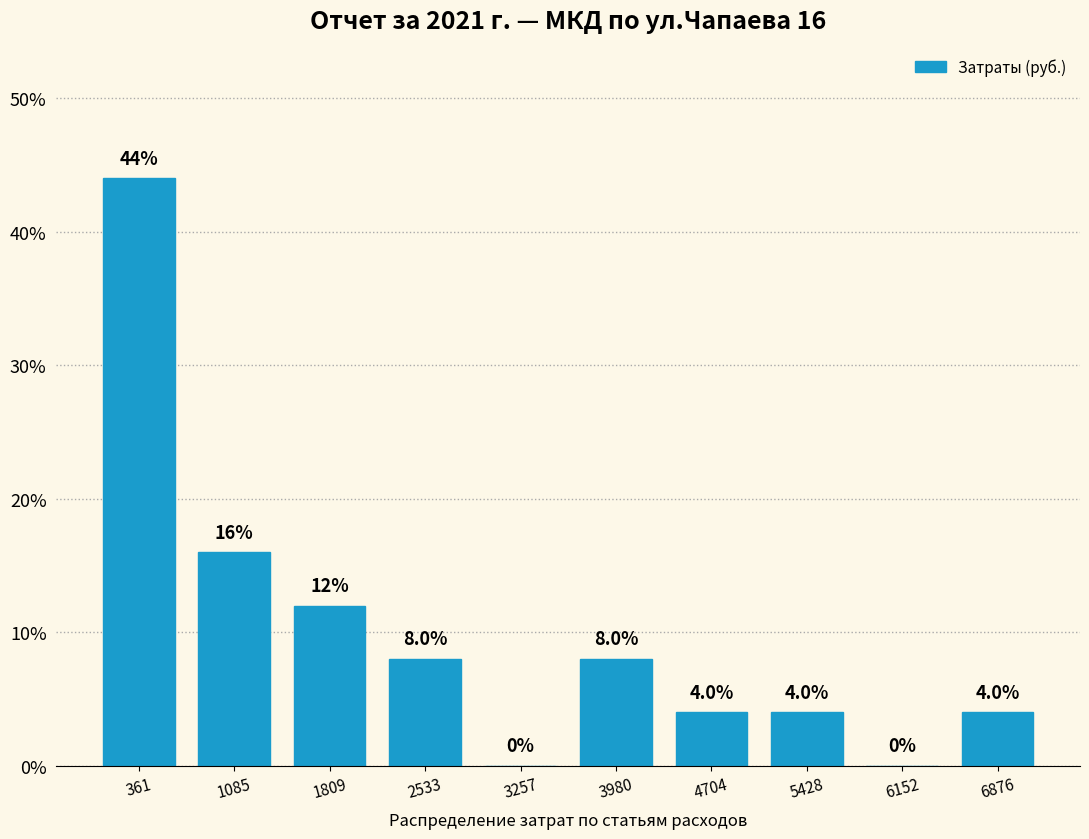

Which range on the x-axis has the tallest bar?

0 to 700